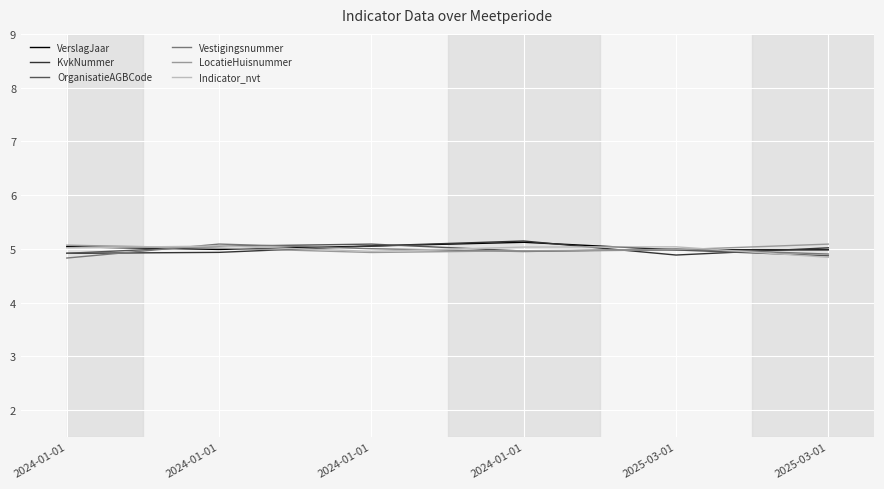

Where does the VerslagJaar series first go above 5?

2024-01-01